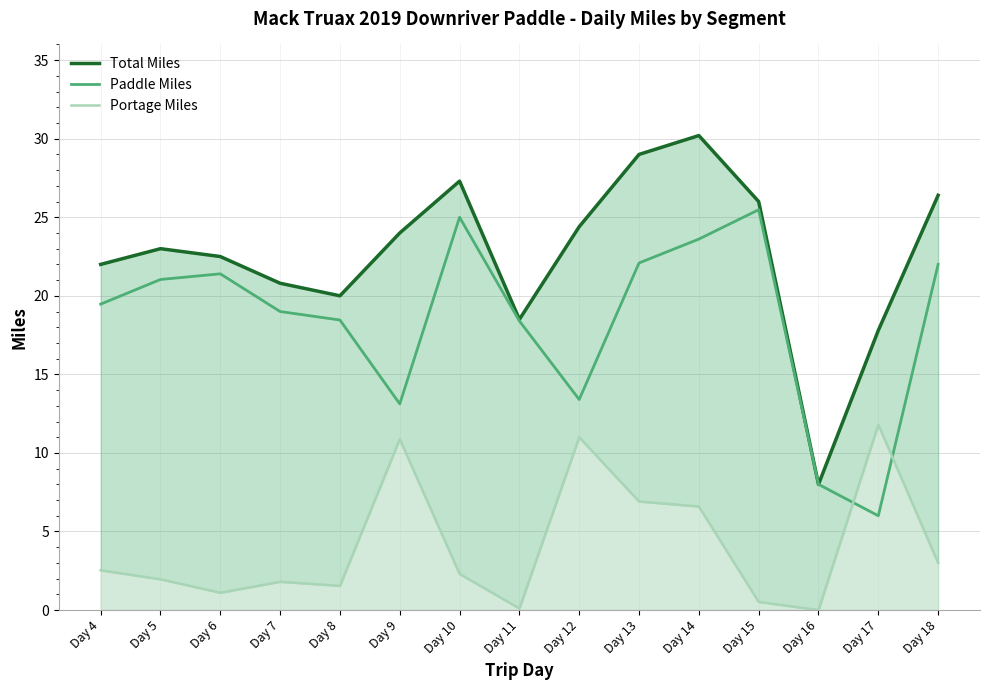

What is the greatest value displayed?

30.2